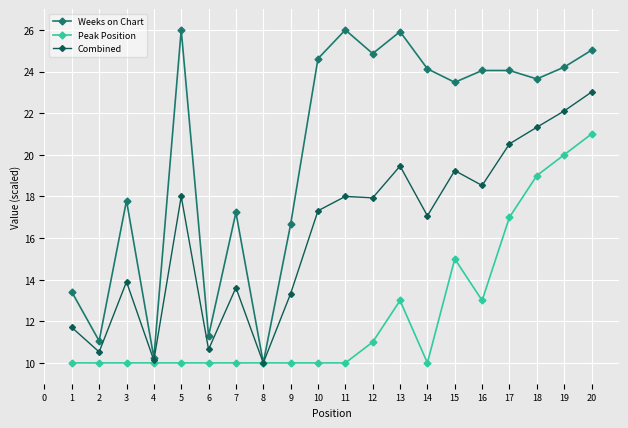

True or false: Peak Position has more than 0 interior local peaks.

True